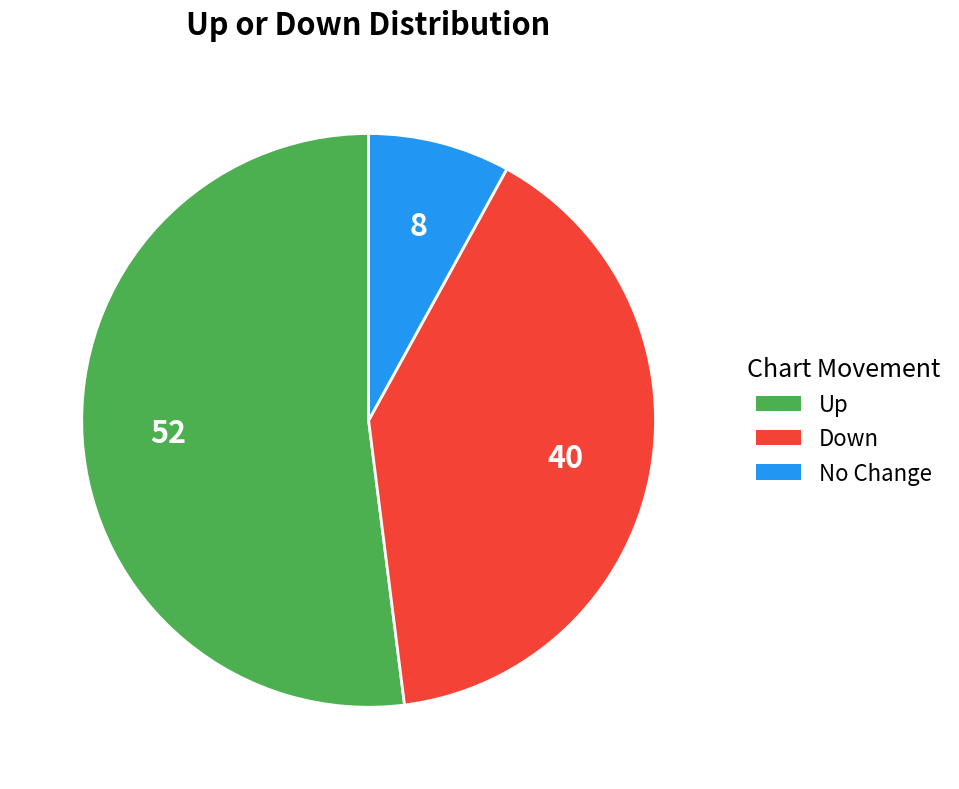

Does any single category account for the majority?

Yes